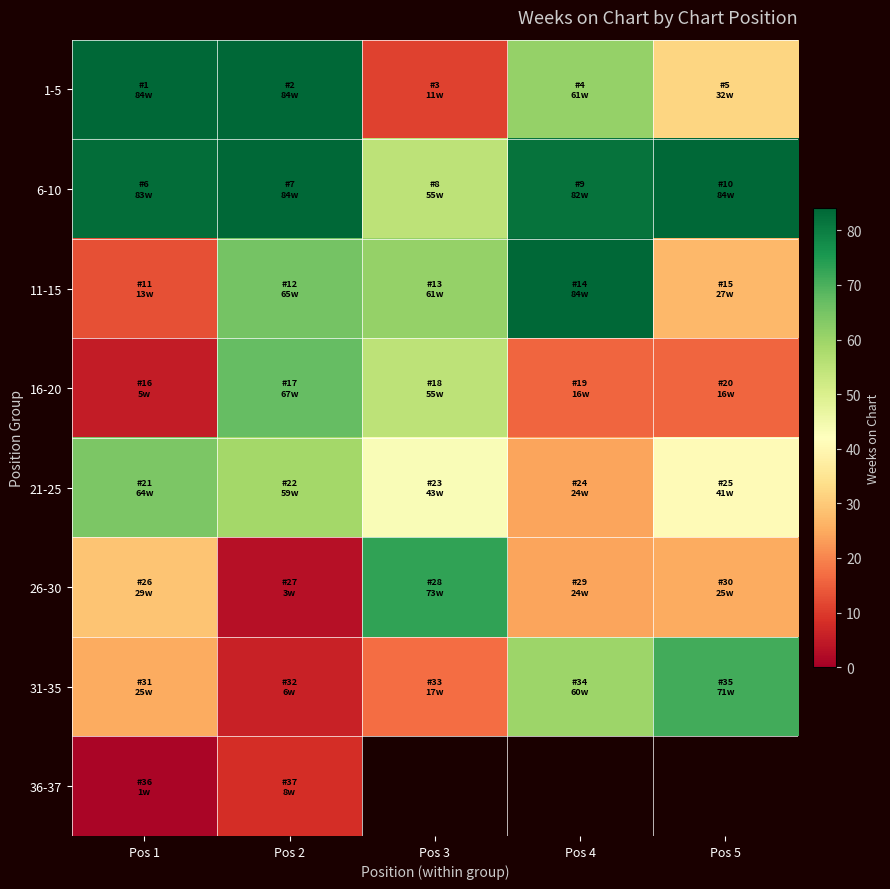

What is the difference between the second highest and second lowest values in the 6-10 series?

2.0